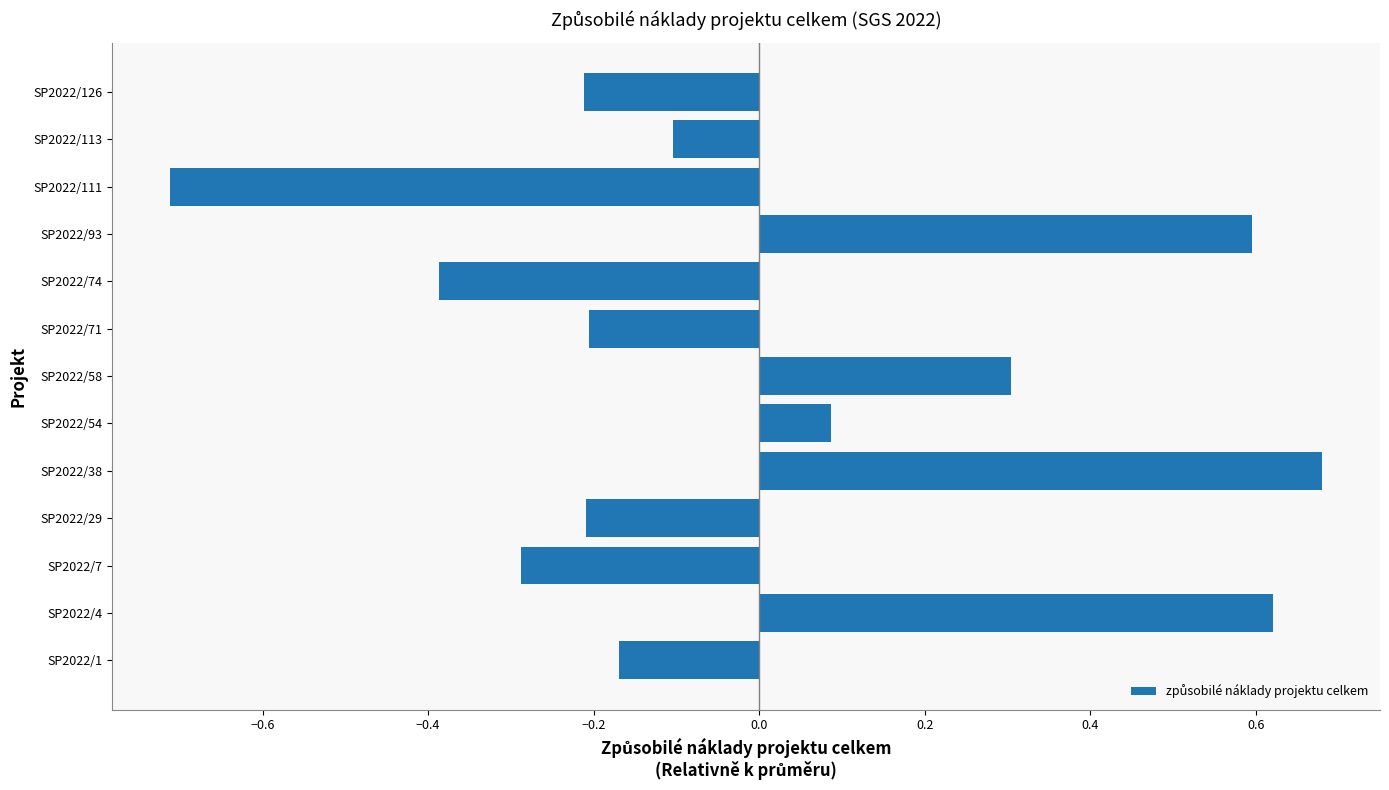

Which category has the lowest value across all series?

SP2022/111